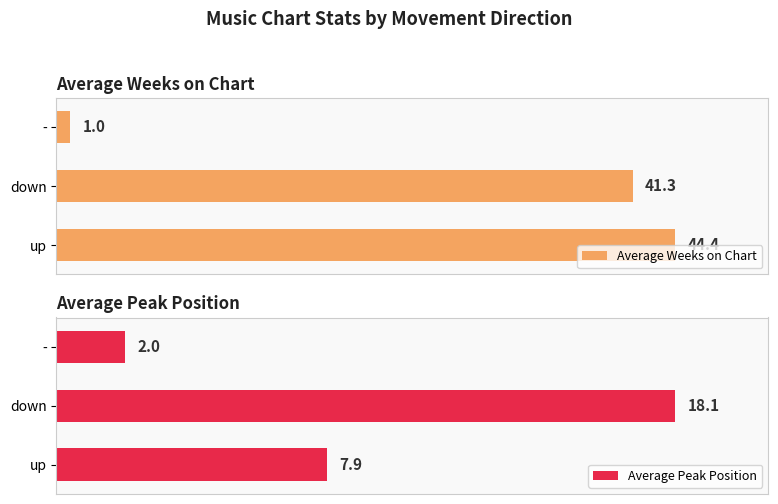

Reading right to left, extract all data points from this chart.

Average Weeks on Chart: 1.0	41.3	44.4
Average Peak Position: 2.0	18.1	7.9